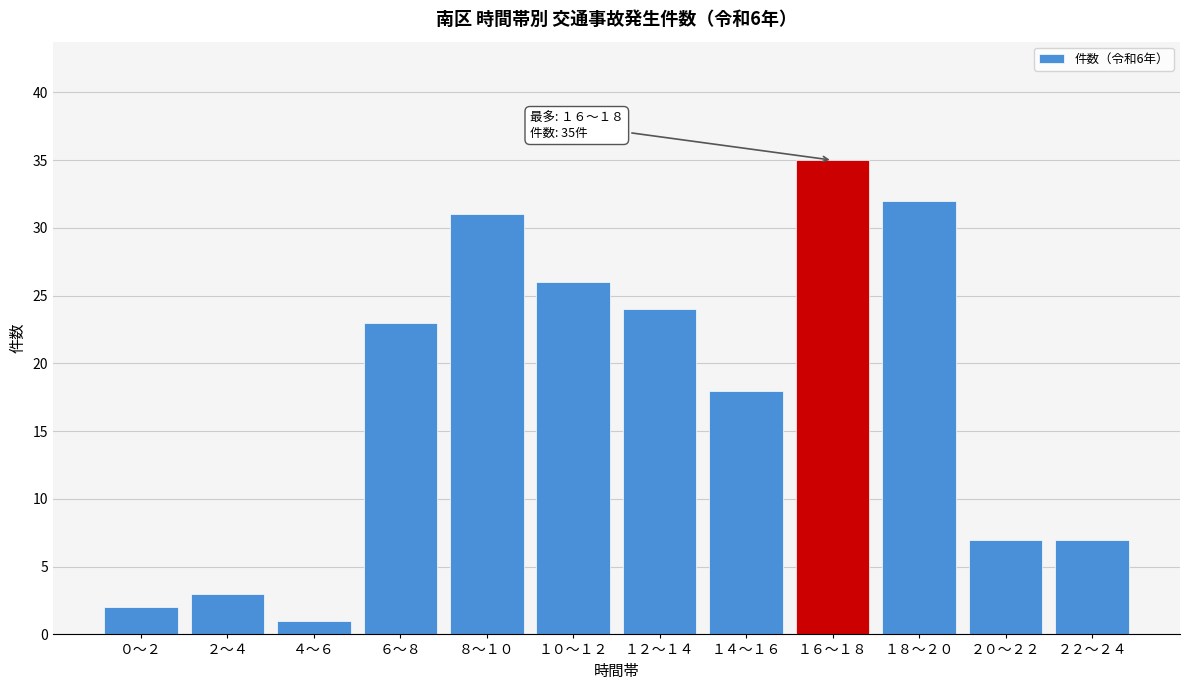

Reading left to right, what are all the values shown in this chart?

2	3	1	23	31	26	24	18	35	32	7	7